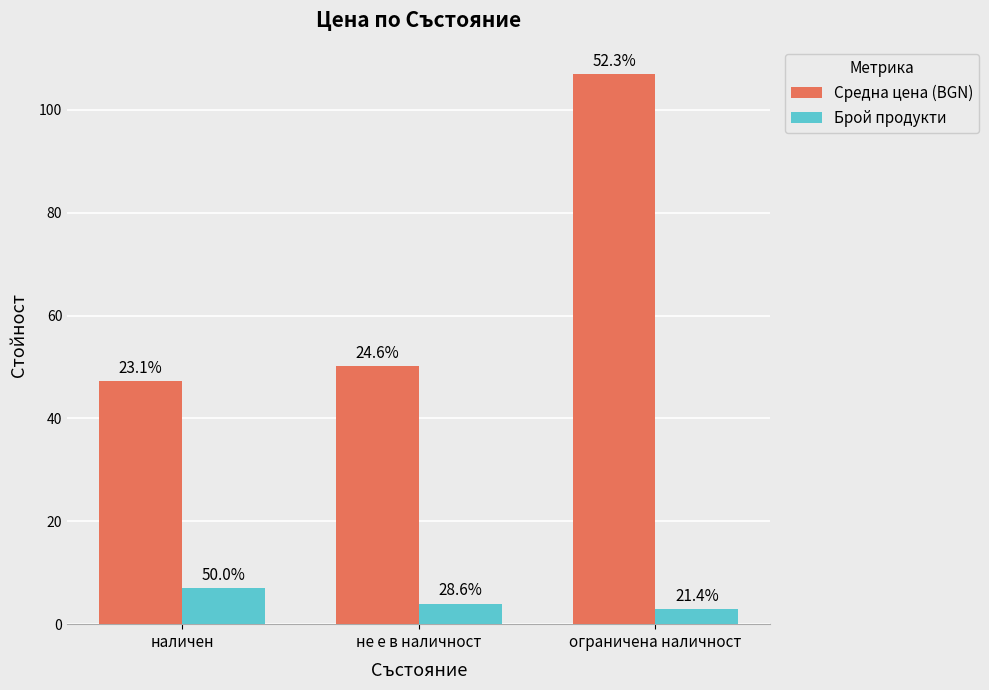

What are all the series names shown in the legend?

Средна цена (BGN), Брой продукти